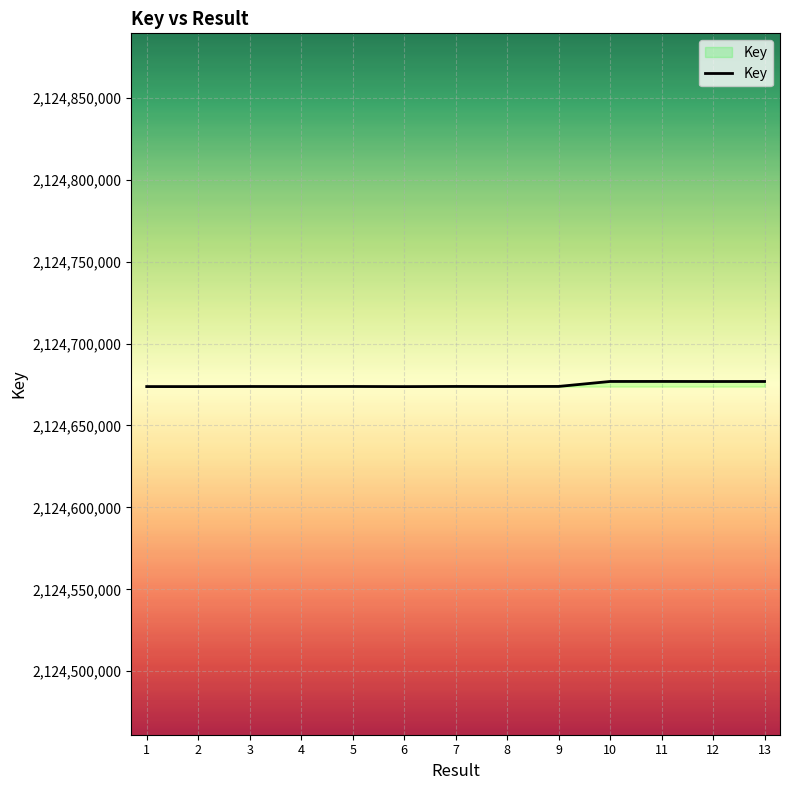

What is the ratio of the value at 5 to the value at 6?

1.0